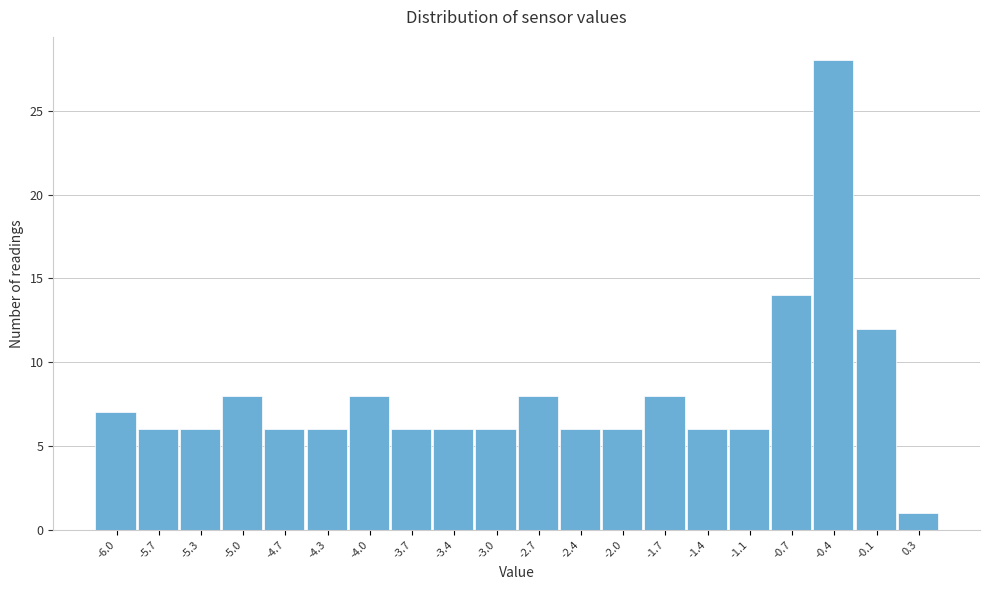

Reading left to right, transcribe all the data shown in this chart.

-6.0=7	-5.7=6	-5.3=6	-5.0=8	-4.7=6	-4.3=6	-4.0=8	-3.7=6	-3.4=6	-3.0=6	-2.7=8	-2.4=6	-2.0=6	-1.7=8	-1.4=6	-1.1=6	-0.7=14	-0.4=28	-0.1=12	0.3=1